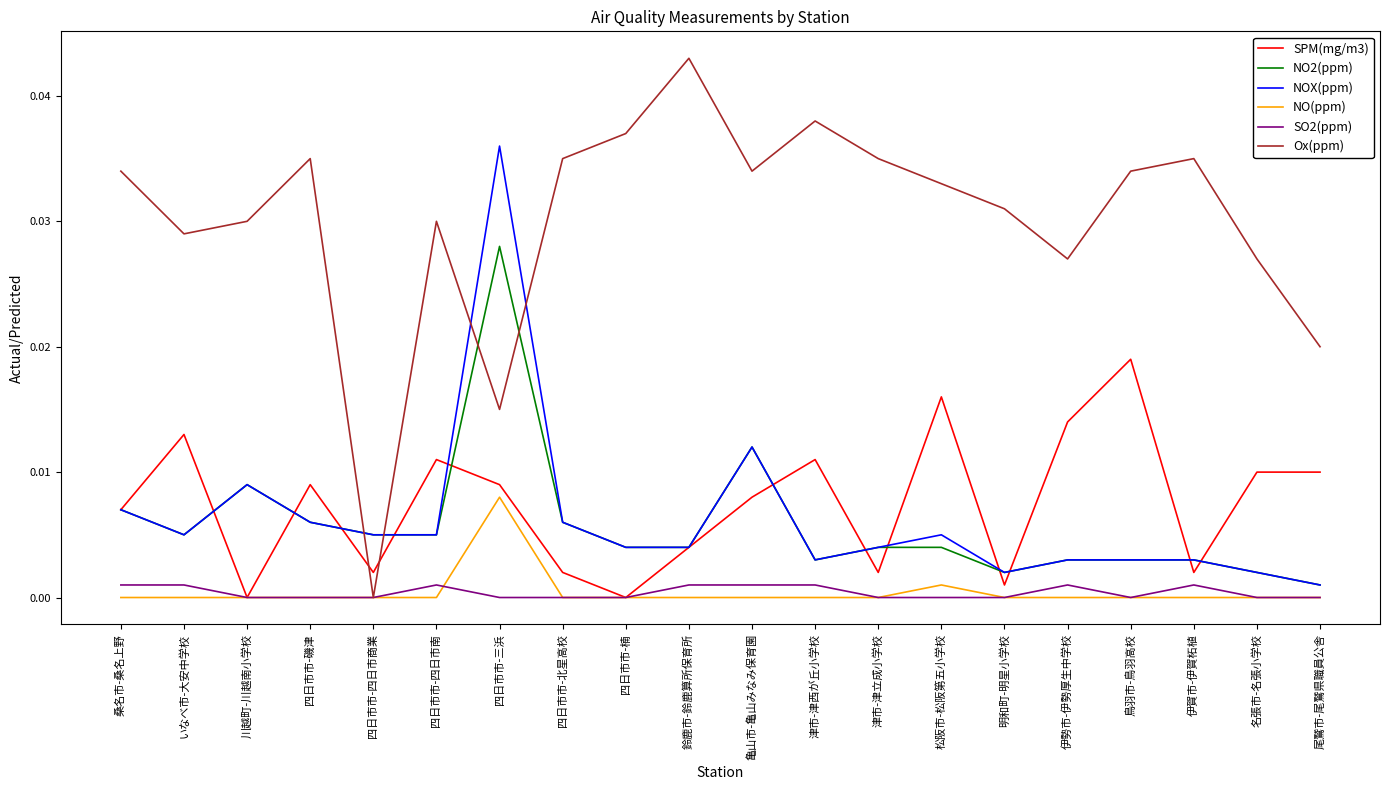

What are all the series names shown in the legend?

SPM(mg/m3), NO2(ppm), NOX(ppm), NO(ppm), SO2(ppm), Ox(ppm)